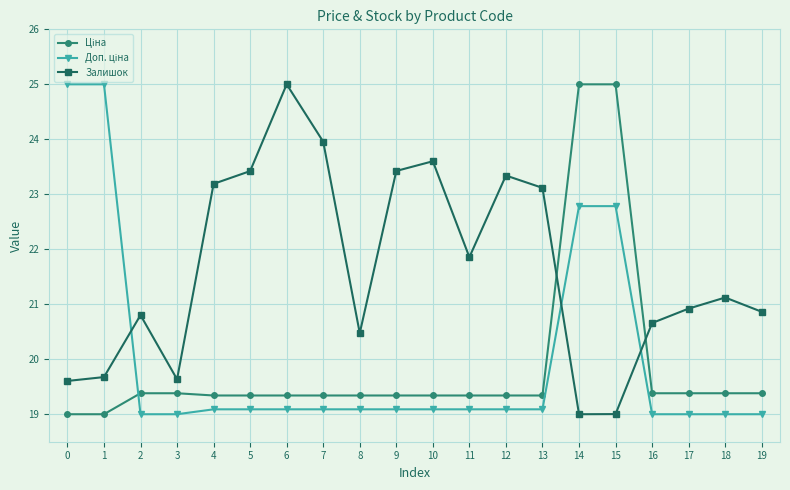

What is the maximum value shown in the chart?

25.0